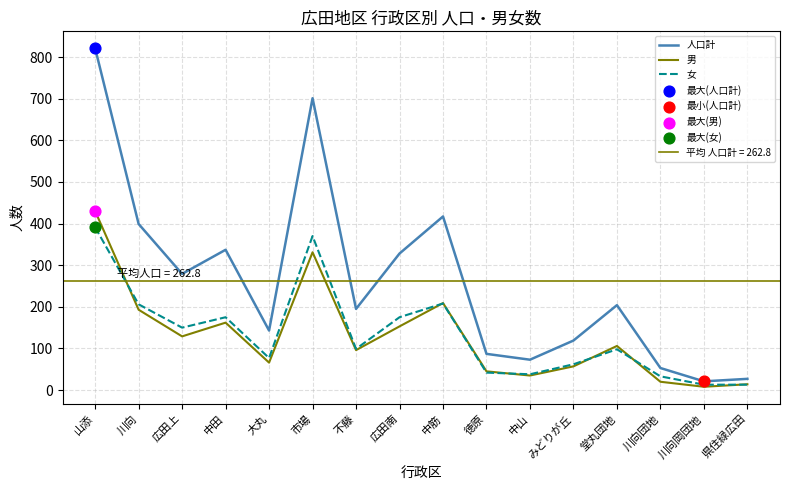

What is the total value across all series at 川向団地?

106